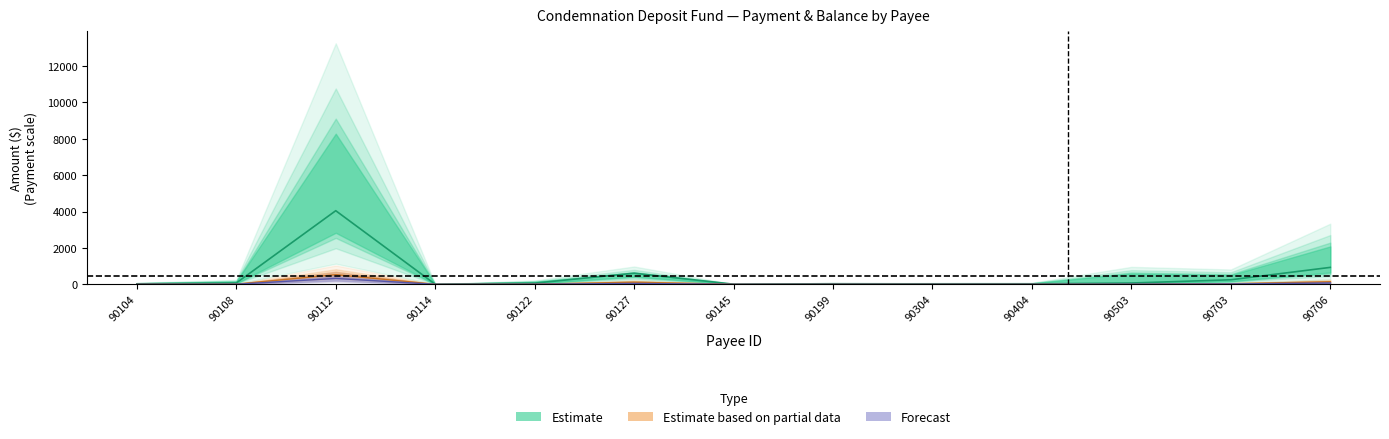

True or false: Balance as of June 30, 2022 and Payment Amount cross at least once.

False